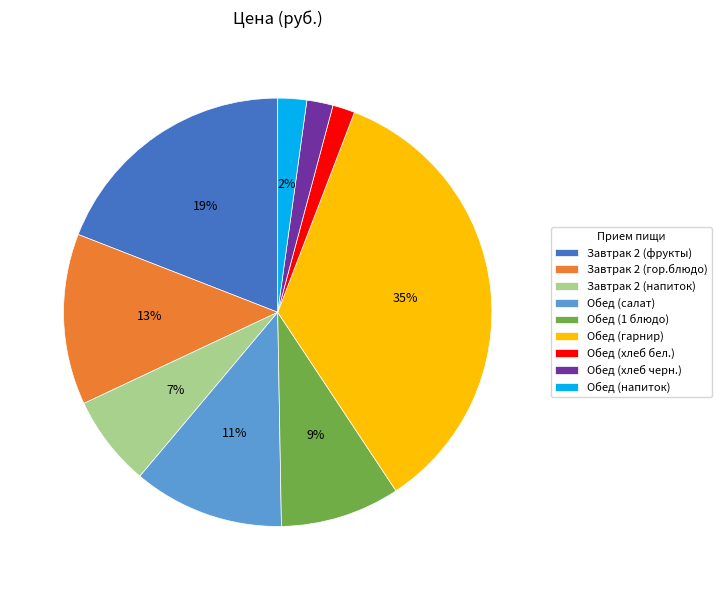

Which slice is the largest?

Обед (гарнир)